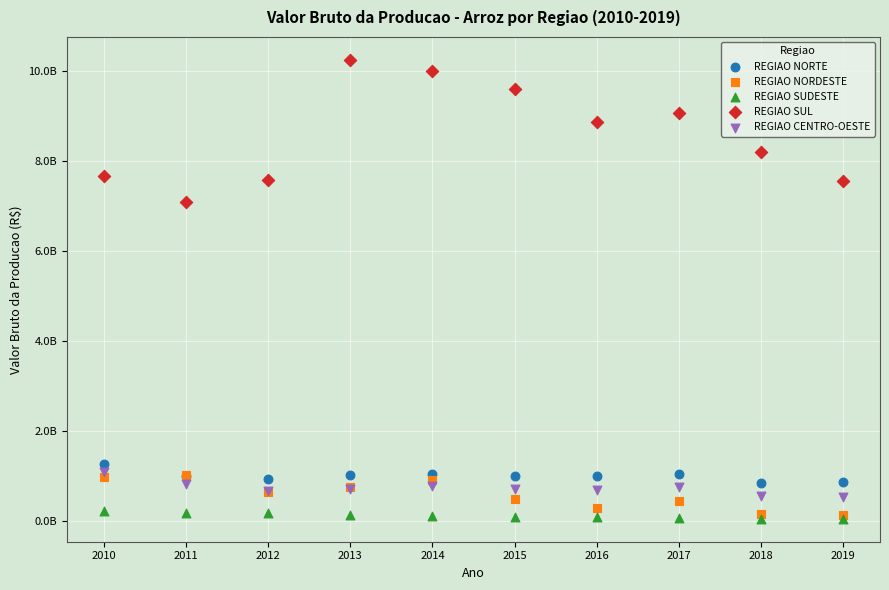

Which series has the widest spread of Y values?

REGIAO SUL